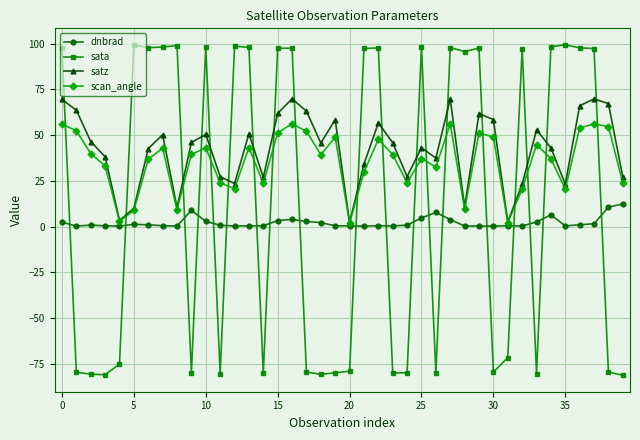

True or false: satz has more than 0 interior local peaks.

True